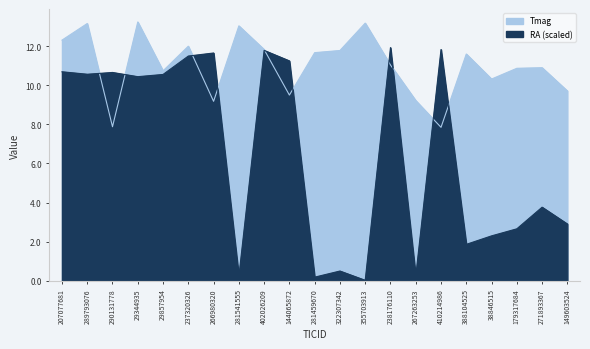

What is the label of the 18th point from the right?

29344935